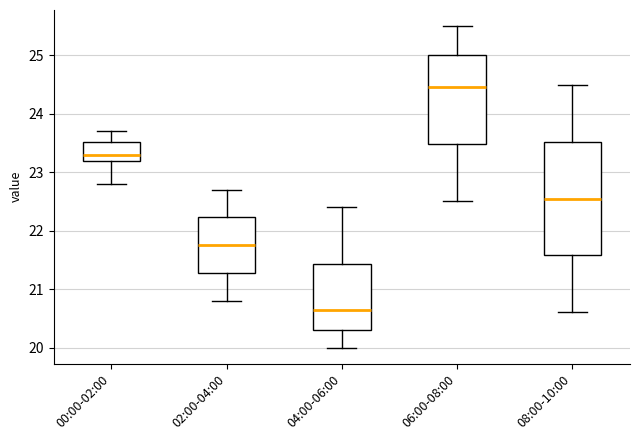

Reading left to right, read every box against the y-axis: the position of its median line, the range the box covers, and the ends of its whiskers. The values are not printed on the chart, so give them approximately, as read against the axis.

00:00-02:00: median 23.3, box 23.2 to 23.5, whiskers 22.8 to 23.7
02:00-04:00: median 21.8, box 21.3 to 22.2, whiskers 20.8 to 22.7
04:00-06:00: median 20.7, box 20.3 to 21.4, whiskers 20.0 to 22.4
06:00-08:00: median 24.5, box 23.5 to 25.0, whiskers 22.5 to 25.5
08:00-10:00: median 22.6, box 21.6 to 23.5, whiskers 20.6 to 24.5